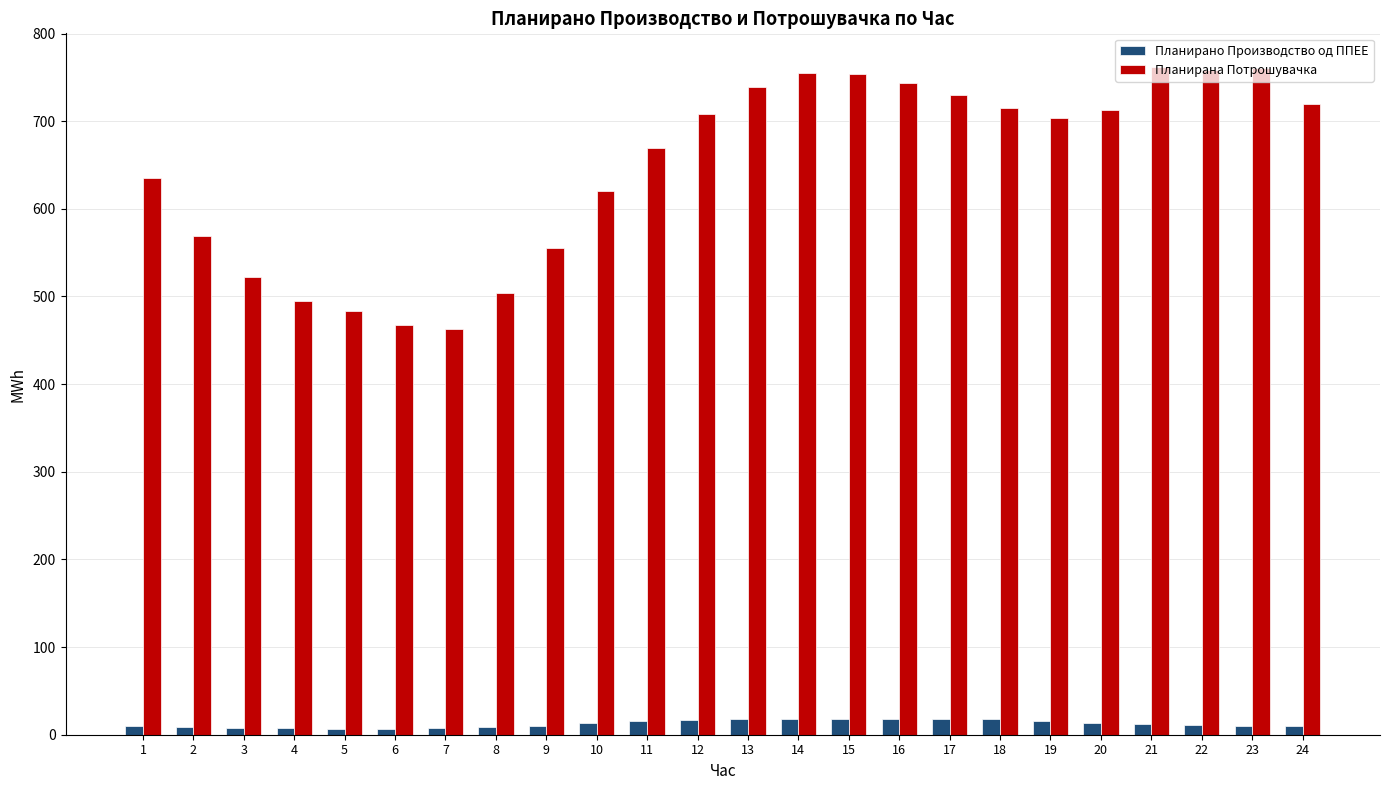

What is the average value of the Планирана Потрошувачка series?

647.8